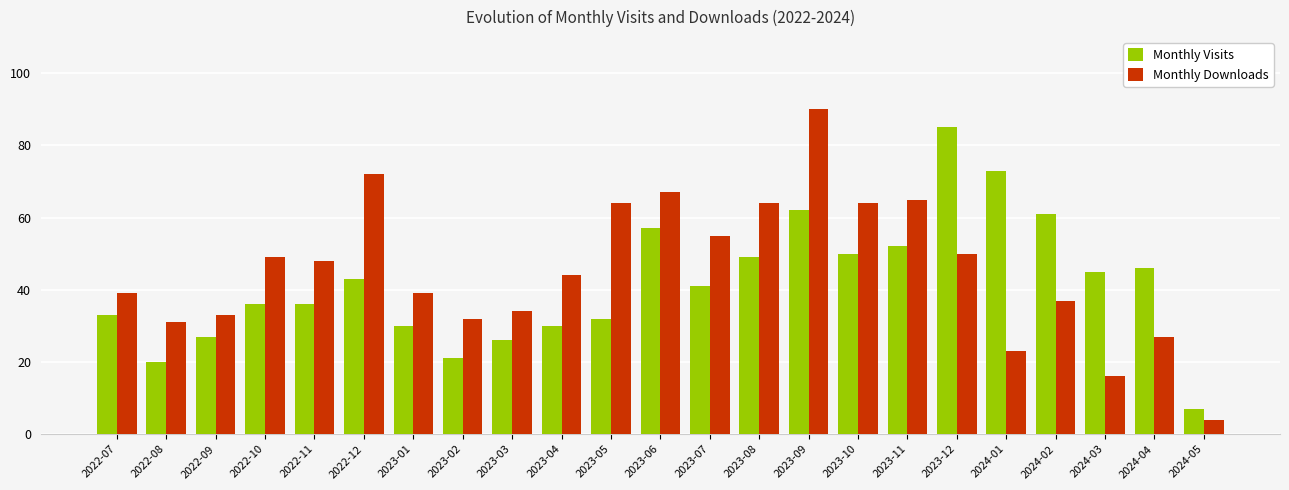

At 2024-05, list the series in order from smallest to largest.

Monthly Downloads, Monthly Visits